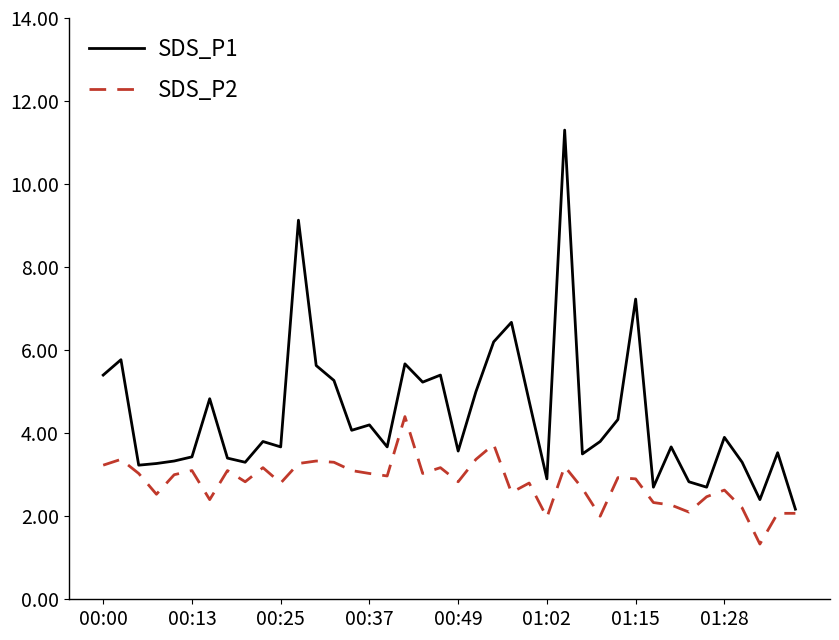

Rank the series by their average value, from lowest to highest.

SDS_P2, SDS_P1